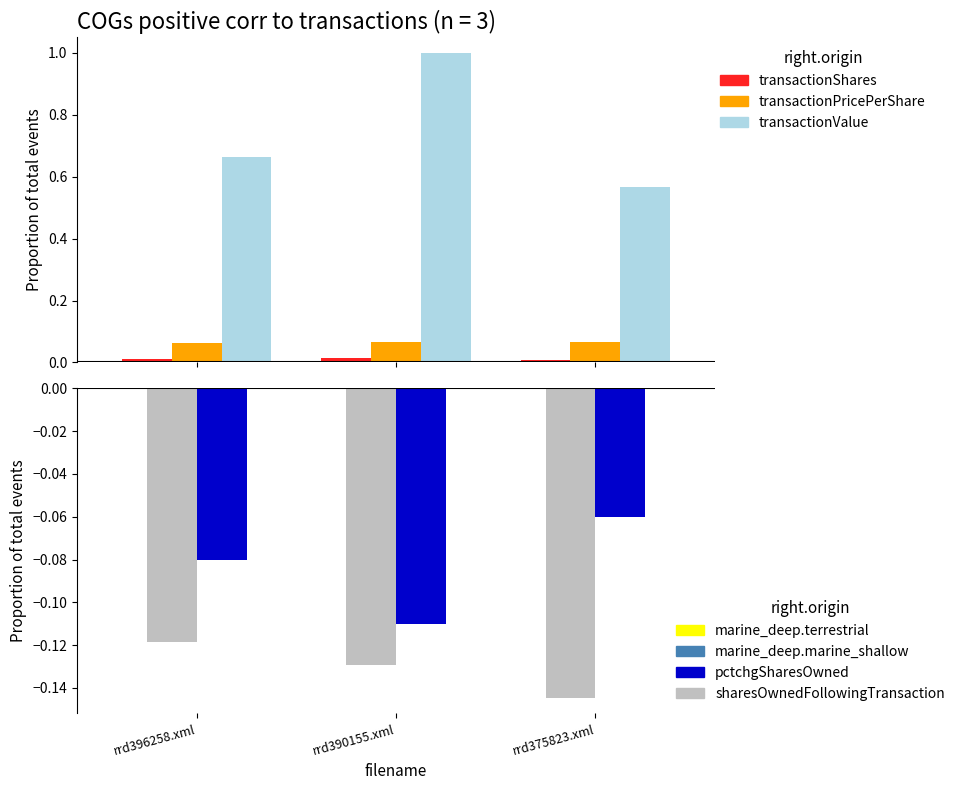

What position from the left is rrd390155.xml?

2